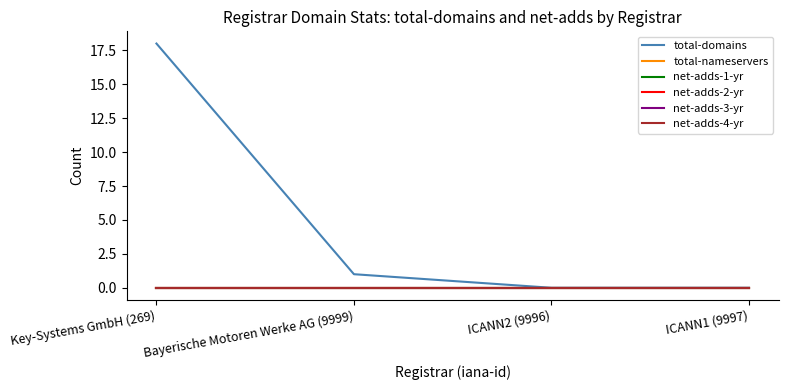

Is the value of total-nameservers at ICANN2 (9996) greater than the value of net-adds-3-yr at Key-Systems GmbH (269)?

No